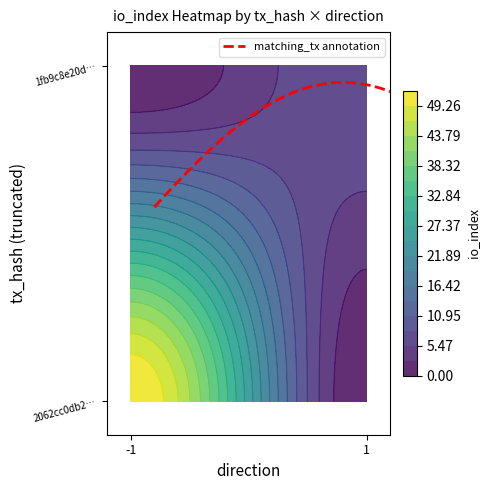

What is the greatest value displayed?

52